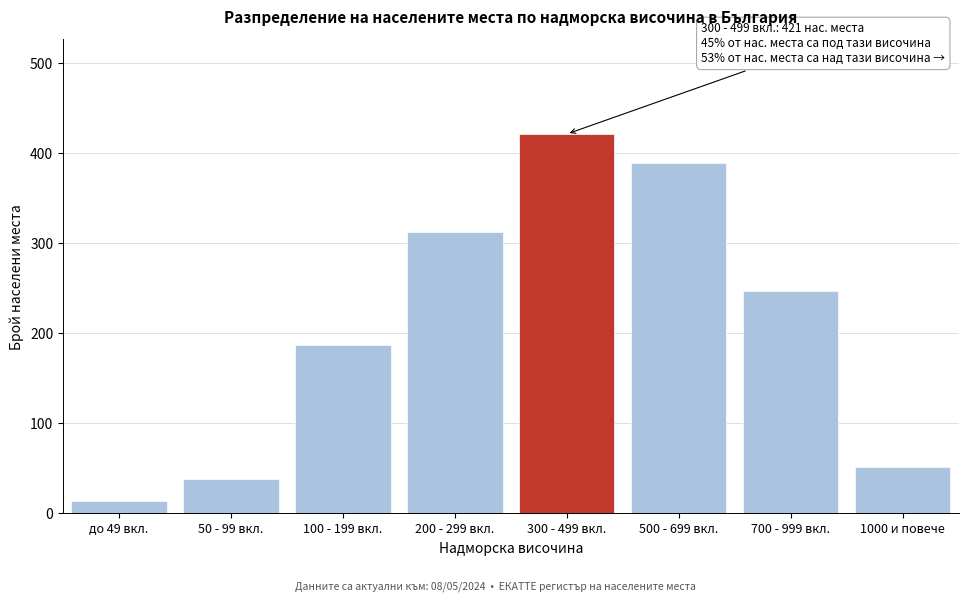

Reading left to right, extract all data points from this chart.

до 49 вкл.=14	50 - 99 вкл.=38	100 - 199 вкл.=187	200 - 299 вкл.=312	300 - 499 вкл.=421	500 - 699 вкл.=389	700 - 999 вкл.=247	1000 и повече=51